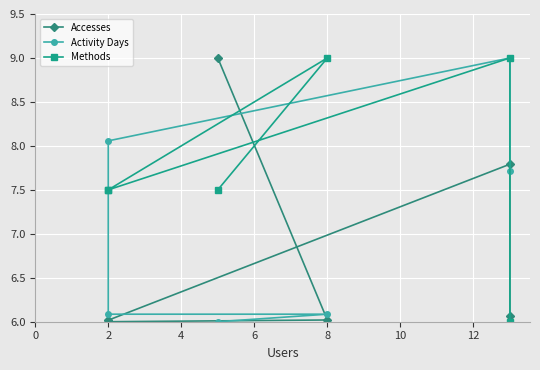

How many values in the Methods series are below 7?

1